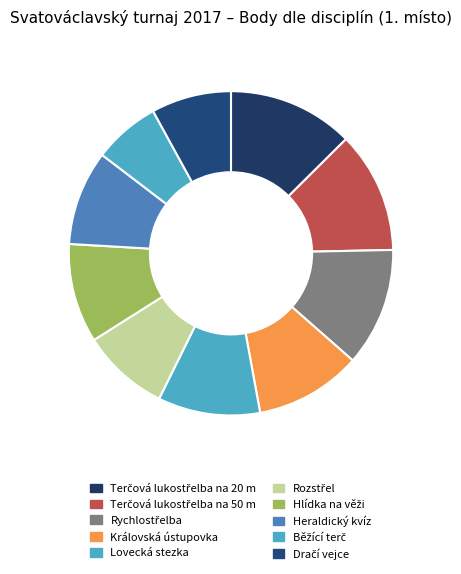

To the nearest percent, what is the difference between the largest and smallest slice percentages?

6%